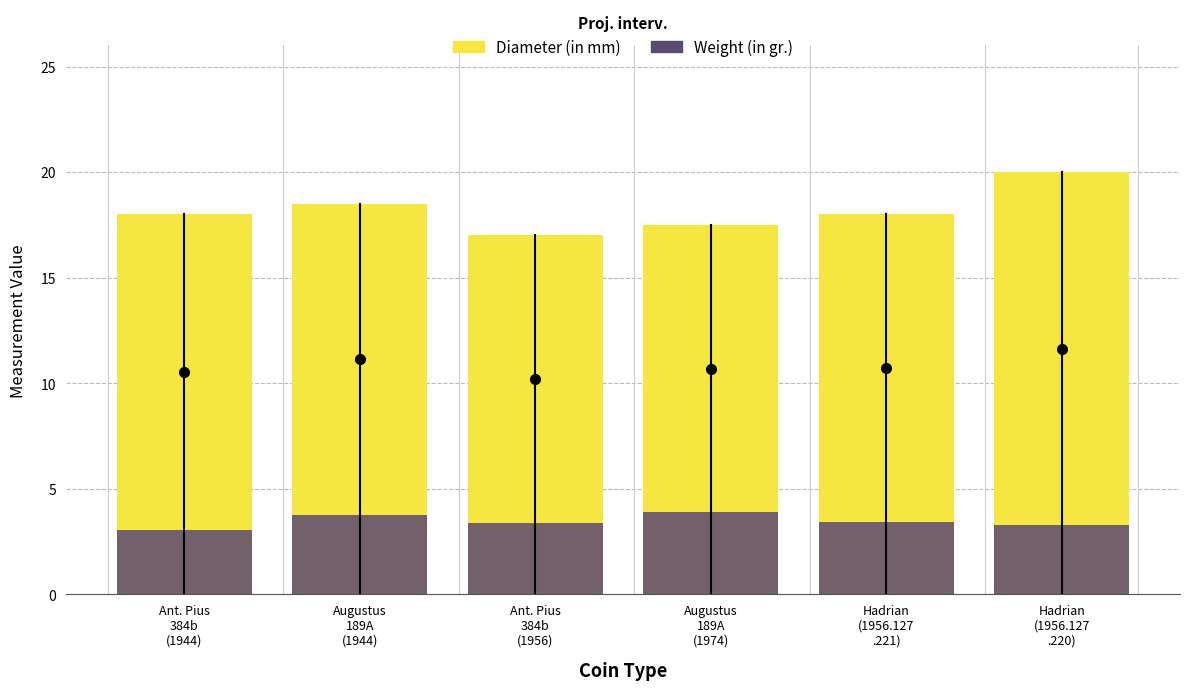

At which label is Diameter (in mm) closest to 18?

Ant. Pius
384b
(1944)